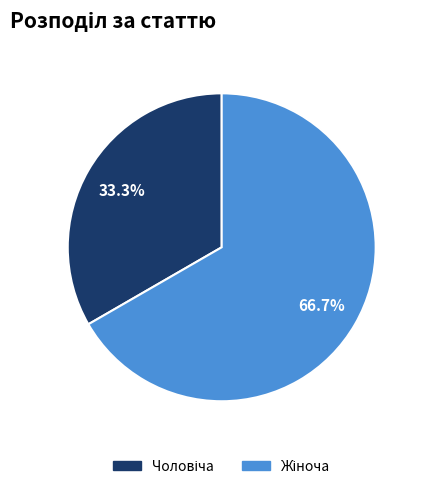

Does any single category account for the majority?

Yes